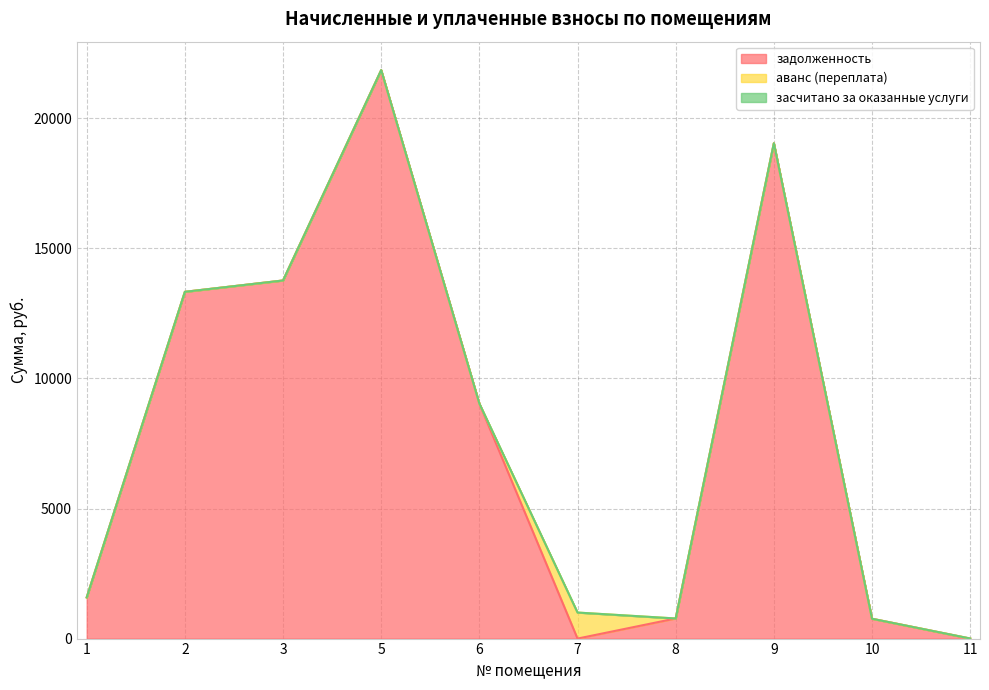

How many categories are shown in the chart?

10